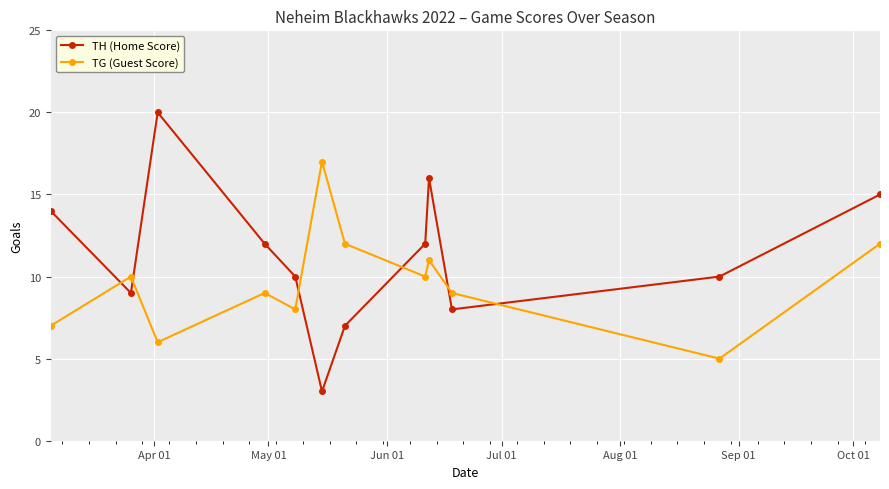

What is the minimum value for TH (Home Score)?

3